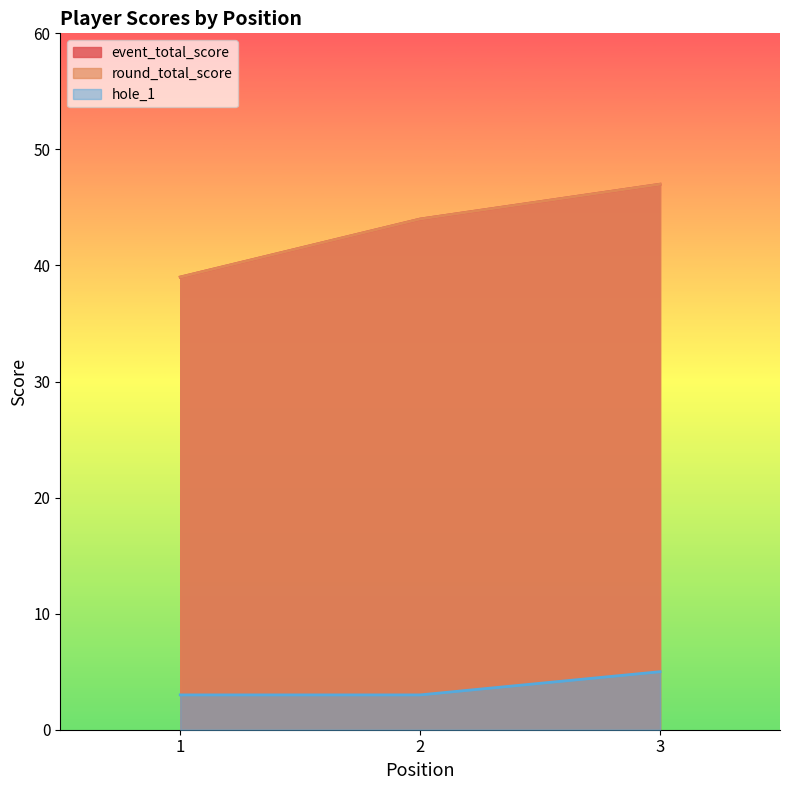

What is the average value of the hole_1 series?

4